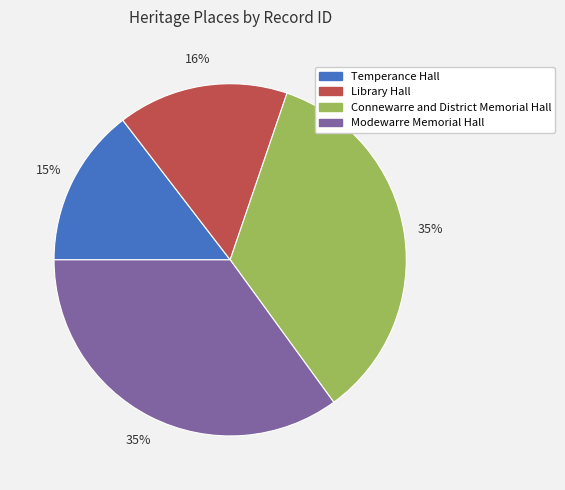

To the nearest percent, what is the average slice percentage?

25%